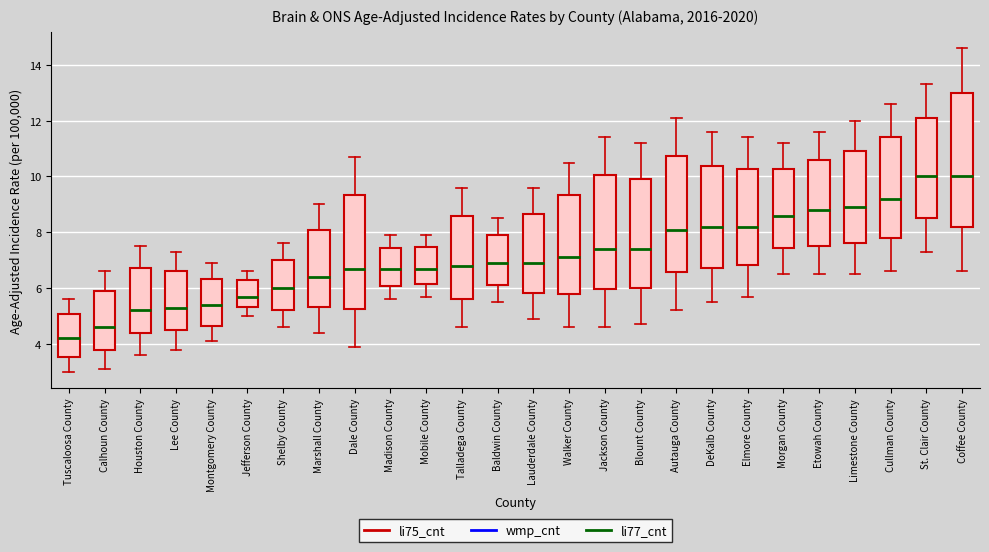

Reading left to right, read every box against the y-axis: the position of its median line, the range the box covers, and the ends of its whiskers. The values are not printed on the chart, so give them approximately, as read against the axis.

Tuscaloosa County: median 4.2, box 3.6 to 5.0, whiskers 3.0 to 5.6
Calhoun County: median 4.6, box 3.8 to 6.0, whiskers 3.2 to 6.6
Houston County: median 5.2, box 4.4 to 6.8, whiskers 3.6 to 7.6
Lee County: median 5.4, box 4.6 to 6.6, whiskers 3.8 to 7.4
Montgomery County: median 5.4, box 4.6 to 6.4, whiskers 4.2 to 7.0
Jefferson County: median 5.8, box 5.4 to 6.2, whiskers 5.0 to 6.6
Shelby County: median 6.0, box 5.2 to 7.0, whiskers 4.6 to 7.6
Marshall County: median 6.4, box 5.4 to 8.0, whiskers 4.4 to 9.0
Dale County: median 6.8, box 5.2 to 9.4, whiskers 4.0 to 10.8
Madison County: median 6.8, box 6.0 to 7.4, whiskers 5.6 to 8.0
Mobile County: median 6.8, box 6.2 to 7.4, whiskers 5.8 to 8.0
Talladega County: median 6.8, box 5.6 to 8.6, whiskers 4.6 to 9.6
Baldwin County: median 7.0, box 6.2 to 8.0, whiskers 5.6 to 8.6
Lauderdale County: median 7.0, box 5.8 to 8.6, whiskers 5.0 to 9.6
Walker County: median 7.2, box 5.8 to 9.4, whiskers 4.6 to 10.6
Jackson County: median 7.4, box 6.0 to 10.0, whiskers 4.6 to 11.4
Blount County: median 7.4, box 6.0 to 10.0, whiskers 4.8 to 11.2
Autauga County: median 8.2, box 6.6 to 10.8, whiskers 5.2 to 12.2
DeKalb County: median 8.2, box 6.8 to 10.4, whiskers 5.6 to 11.6
Elmore County: median 8.2, box 6.8 to 10.2, whiskers 5.8 to 11.4
Morgan County: median 8.6, box 7.4 to 10.2, whiskers 6.6 to 11.2
Etowah County: median 8.8, box 7.6 to 10.6, whiskers 6.6 to 11.6
Limestone County: median 9.0, box 7.6 to 11.0, whiskers 6.6 to 12.0
Cullman County: median 9.2, box 7.8 to 11.4, whiskers 6.6 to 12.6
St. Clair County: median 10.0, box 8.6 to 12.2, whiskers 7.4 to 13.4
Coffee County: median 10.0, box 8.2 to 13.0, whiskers 6.6 to 14.6